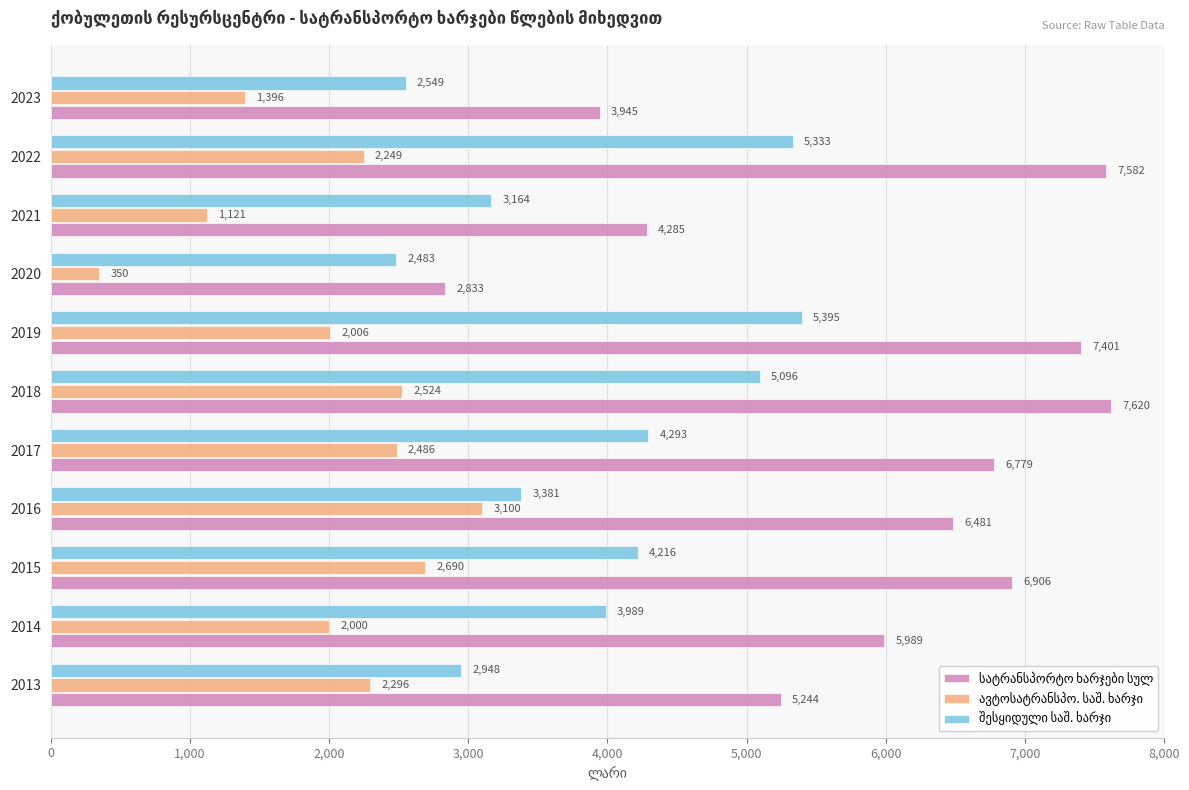

At how many categories does at least one series exceed 1801?

11